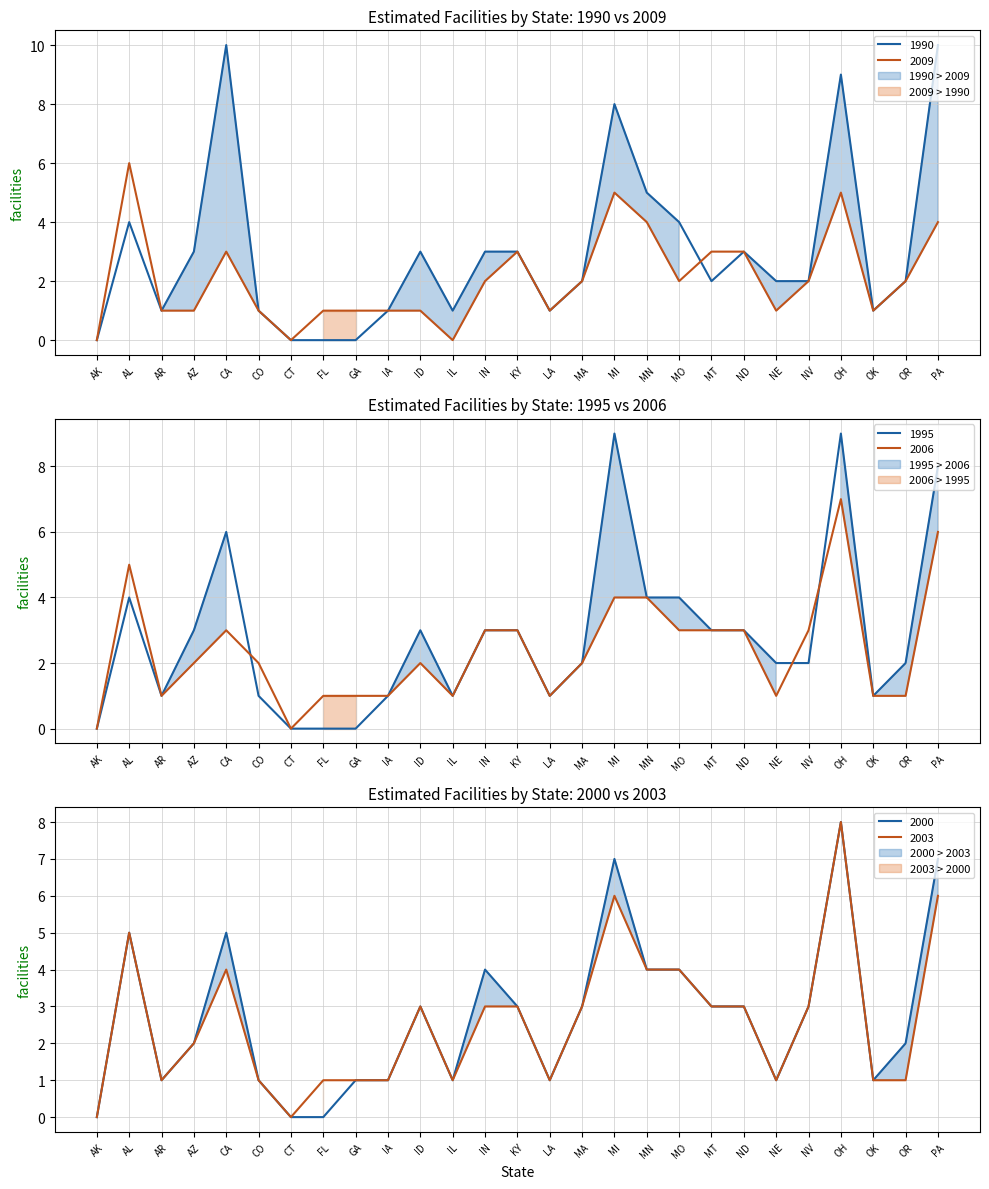

What is the value of the 2006 point at the 20th from the left?

3